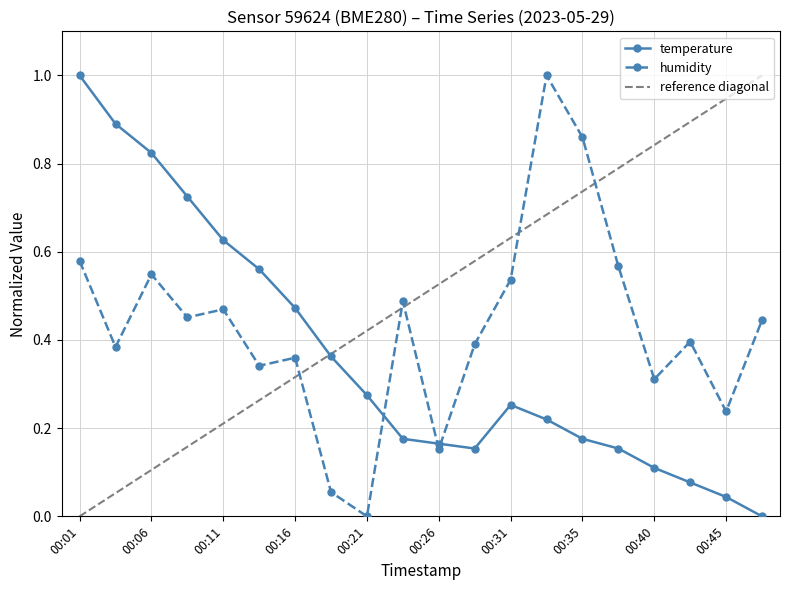

What is the difference between the highest and lowest values at 00:11?

0.2